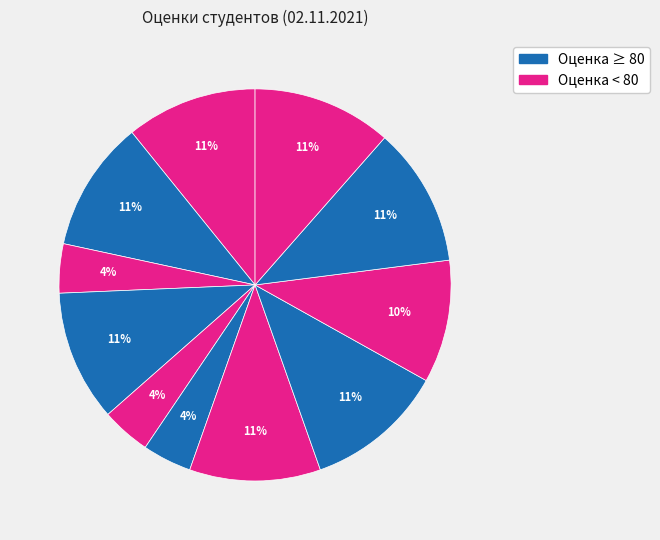

Is there a majority slice in this chart?

No